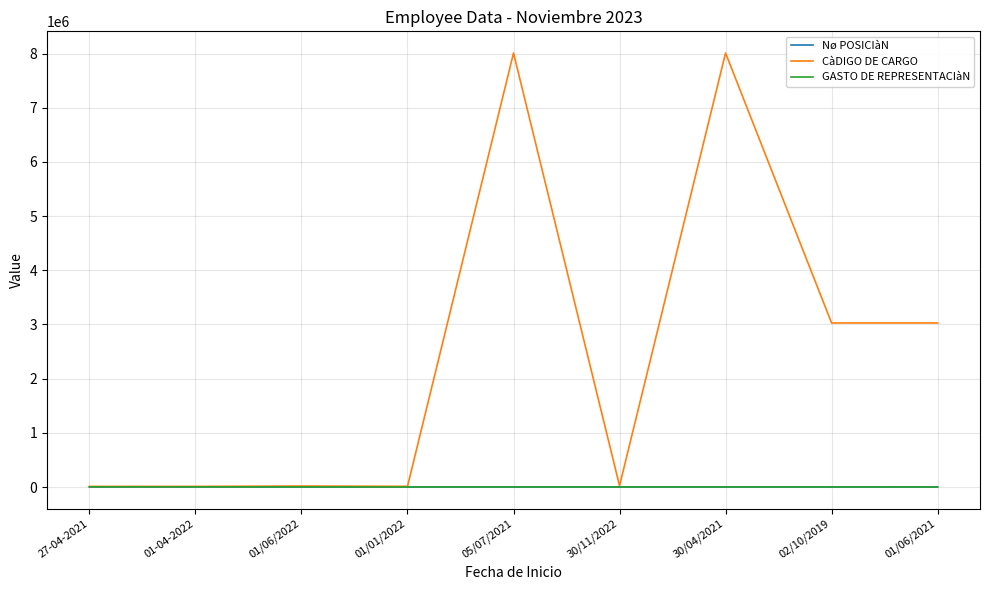

What is the difference between the second highest and minimum values in the GASTO DE REPRESENTACIàN series?

2000